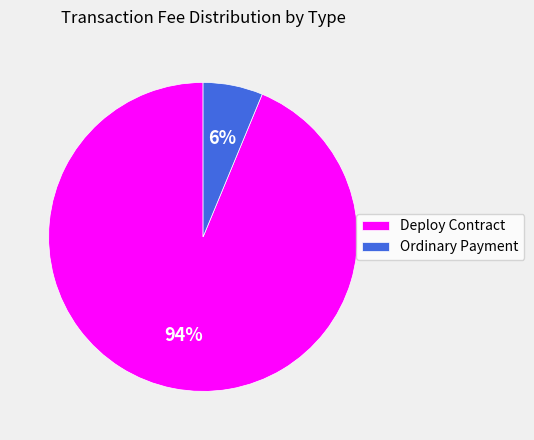

True or false: Deploy Contract accounts for 99% of the total.

False